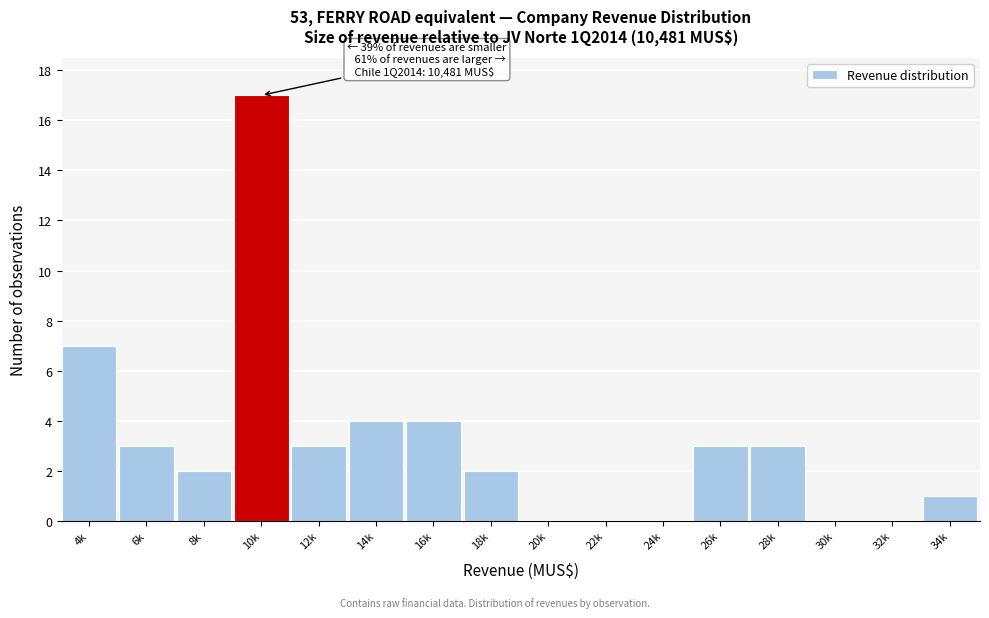

Reading left to right, transcribe all the data shown in this chart.

4k=7	6k=3	8k=2	10k=17	12k=3	14k=4	16k=4	18k=2	20k=0	22k=0	24k=0	26k=3	28k=3	30k=0	32k=0	34k=1